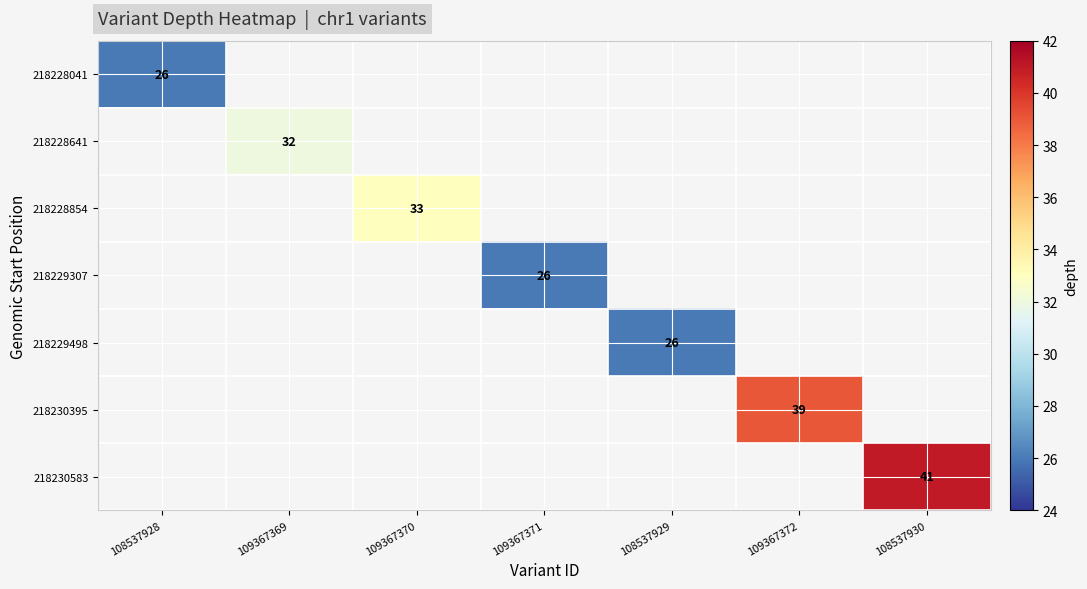

How many categories are shown in the chart?

7